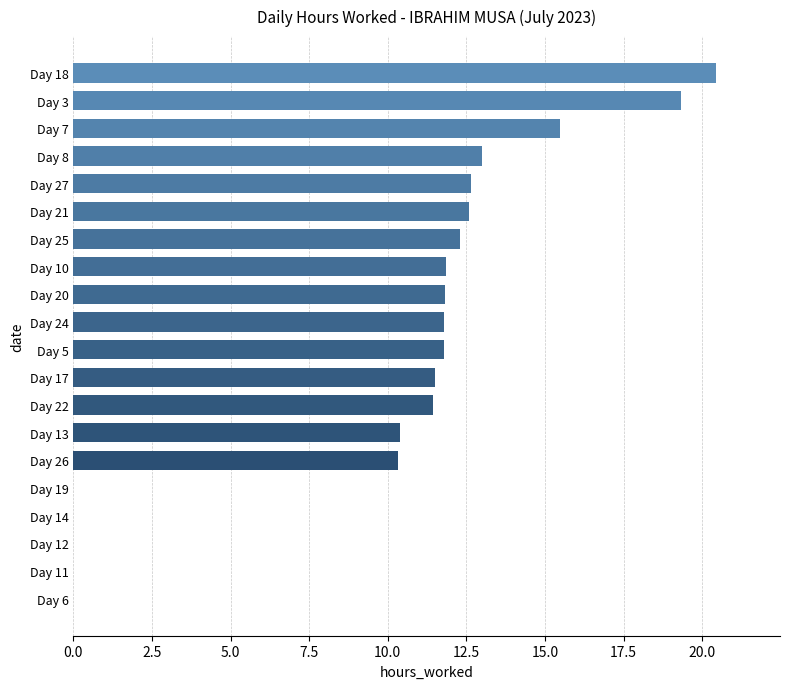

At which category does the chart reach its peak across all series?

Day 18